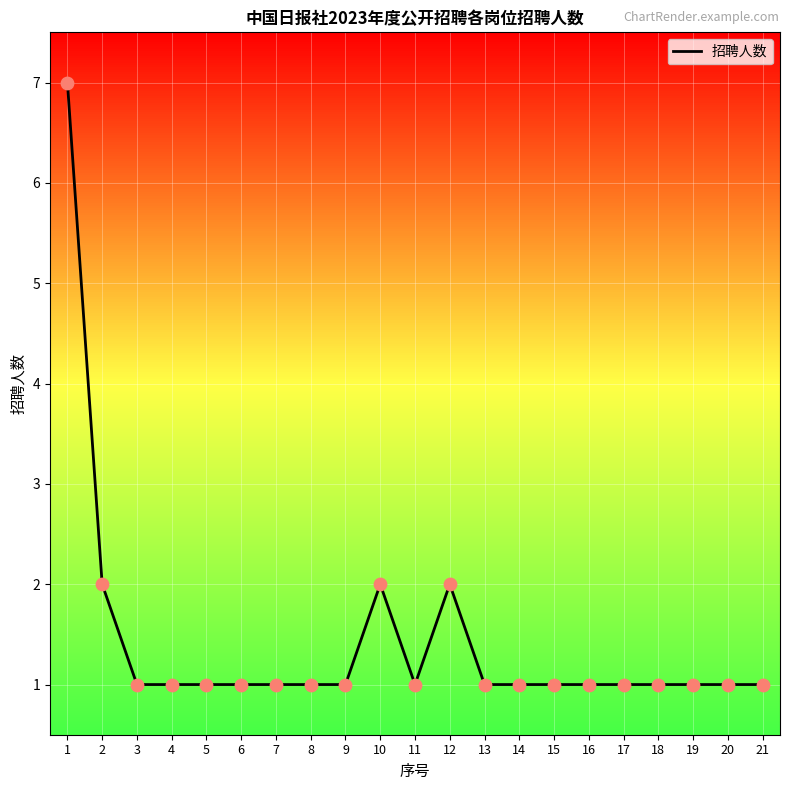

Approximately how many times larger is the value at 5 compared to 9?

1.0